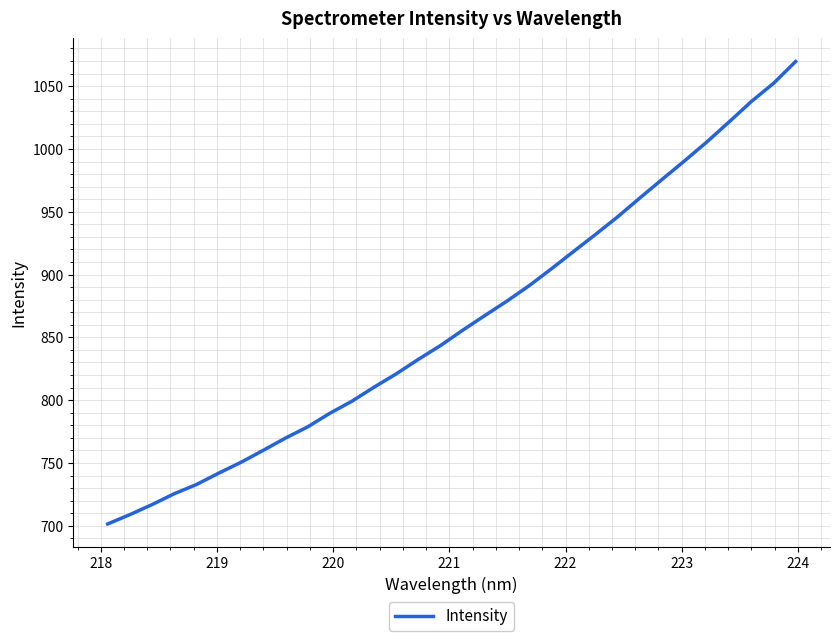

What is the minimum value shown in the chart?

701.4